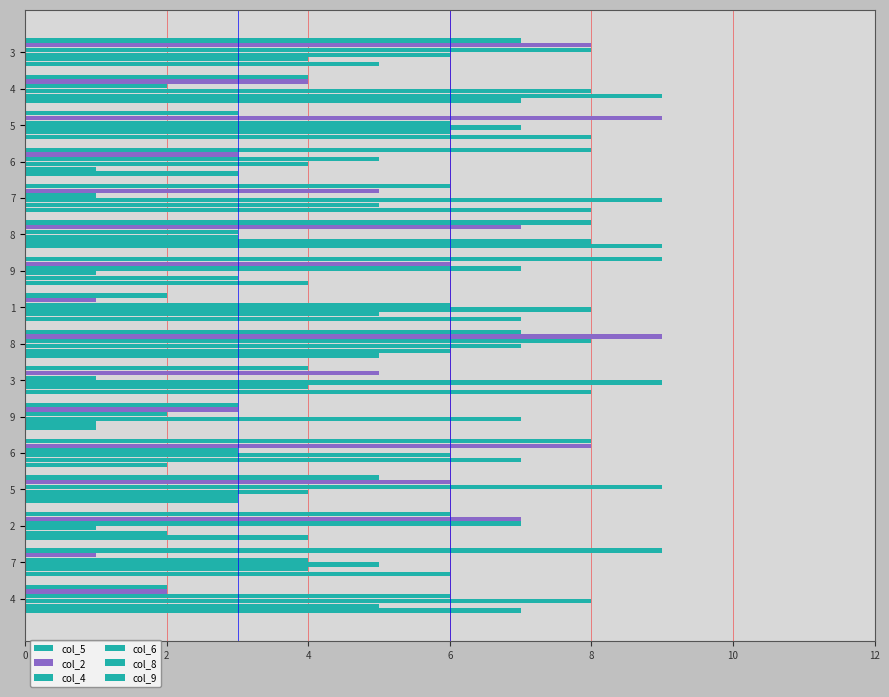

What is the greatest value displayed?

9